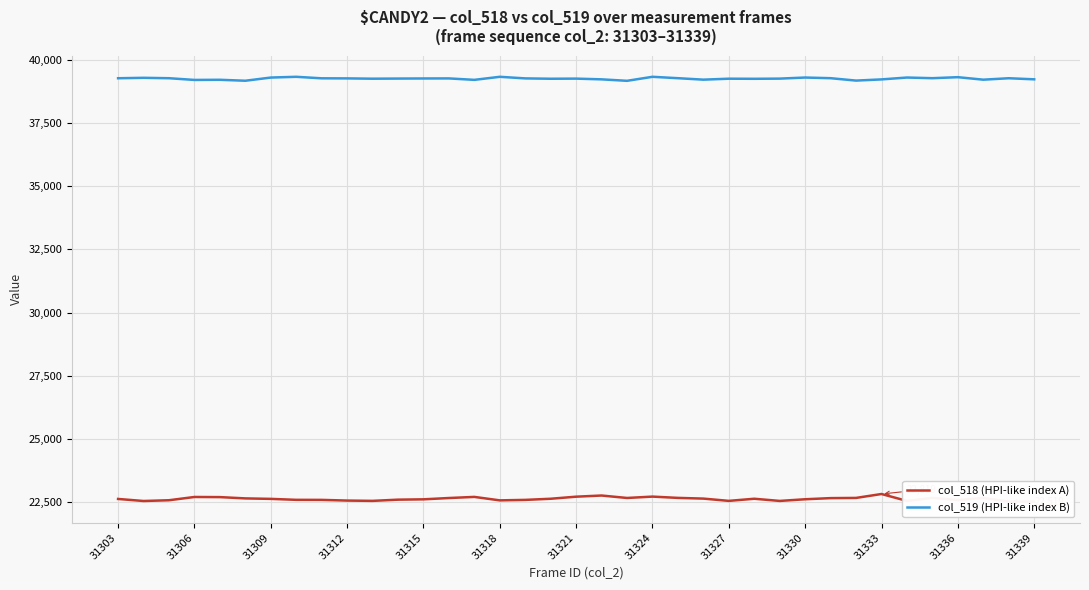

What is the highest value of the col_519 (HPI-like index B) series?

39335